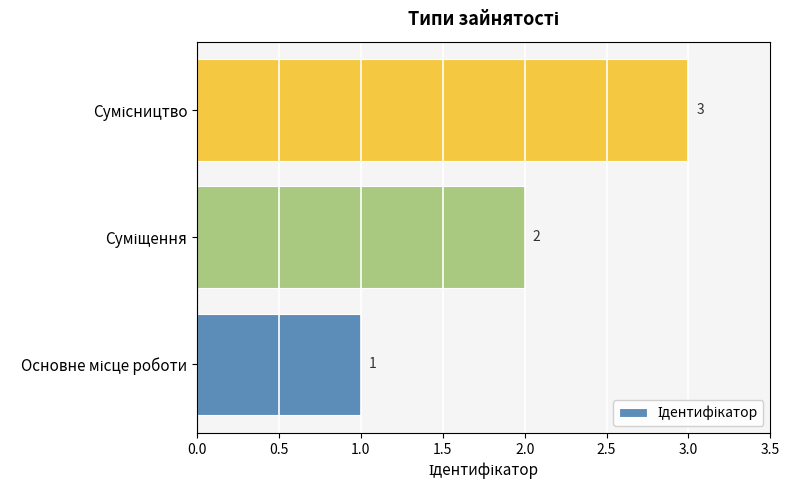

Count the values in the range 1 to 3.

3